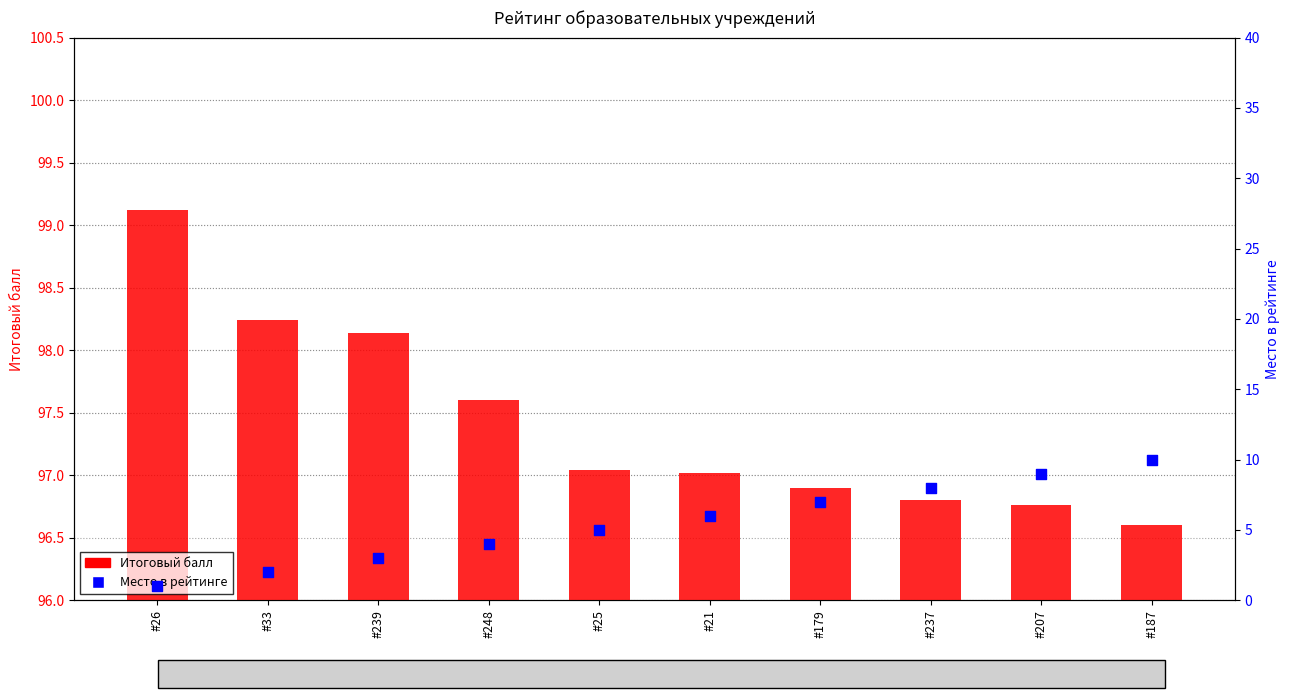

At which category is the sum across all series the highest?

#187